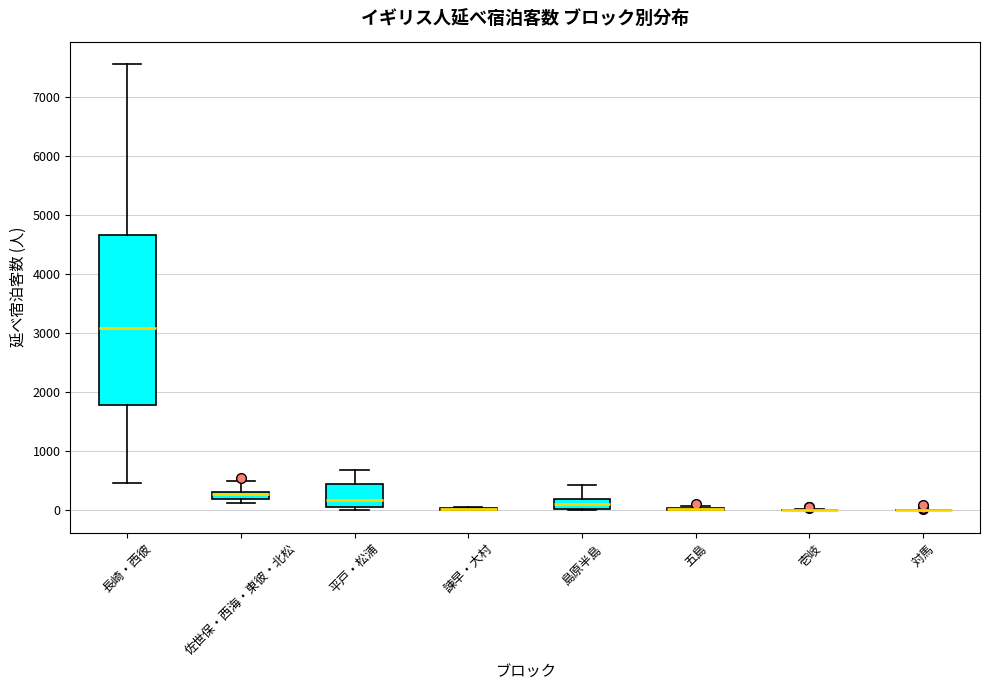

Comparing the boxes themselves (not the whiskers), which one is the tallest?

長崎・西彼